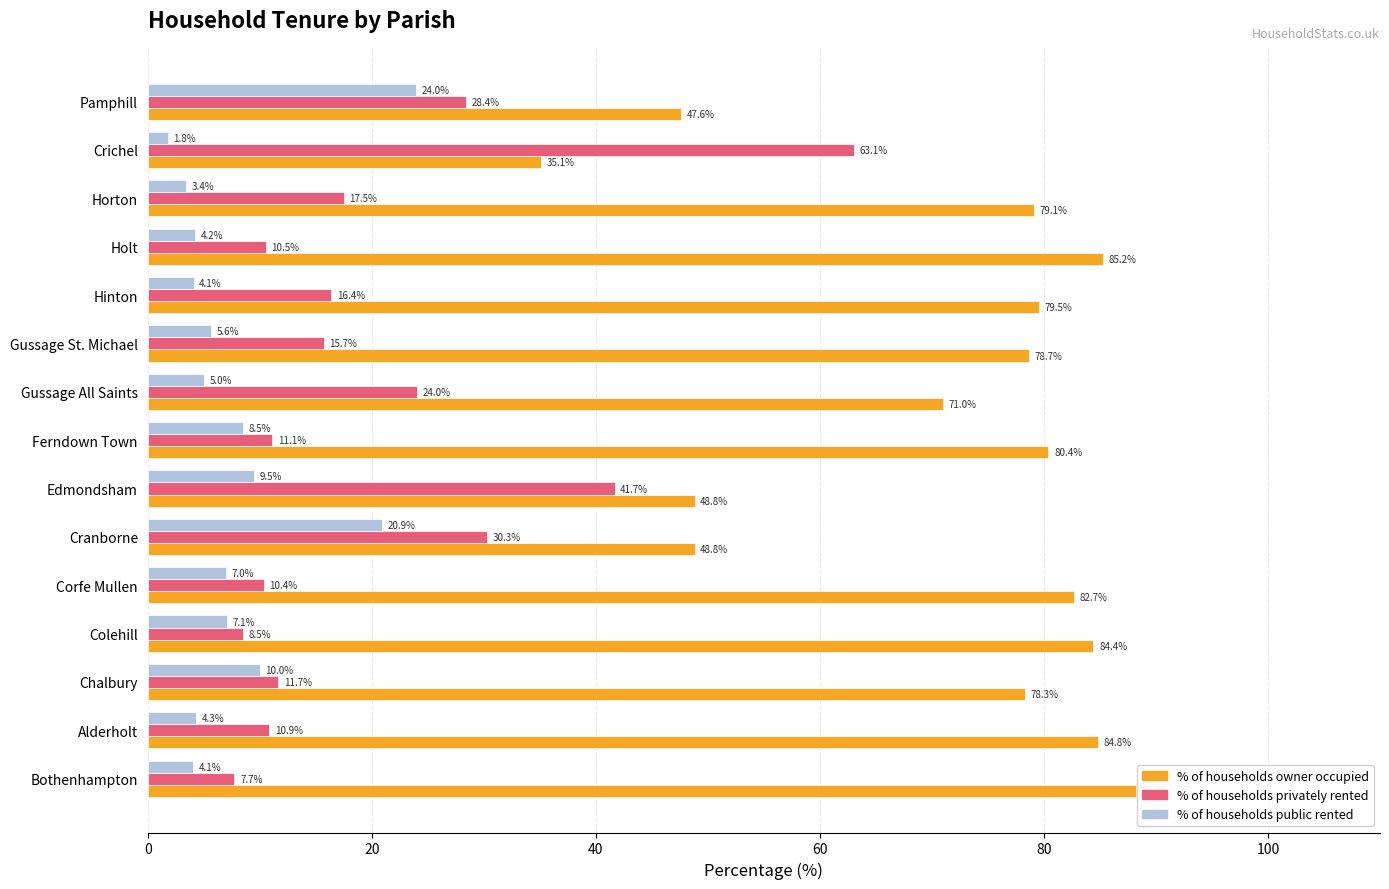

What is the average value of the % of households privately rented series?

20.5